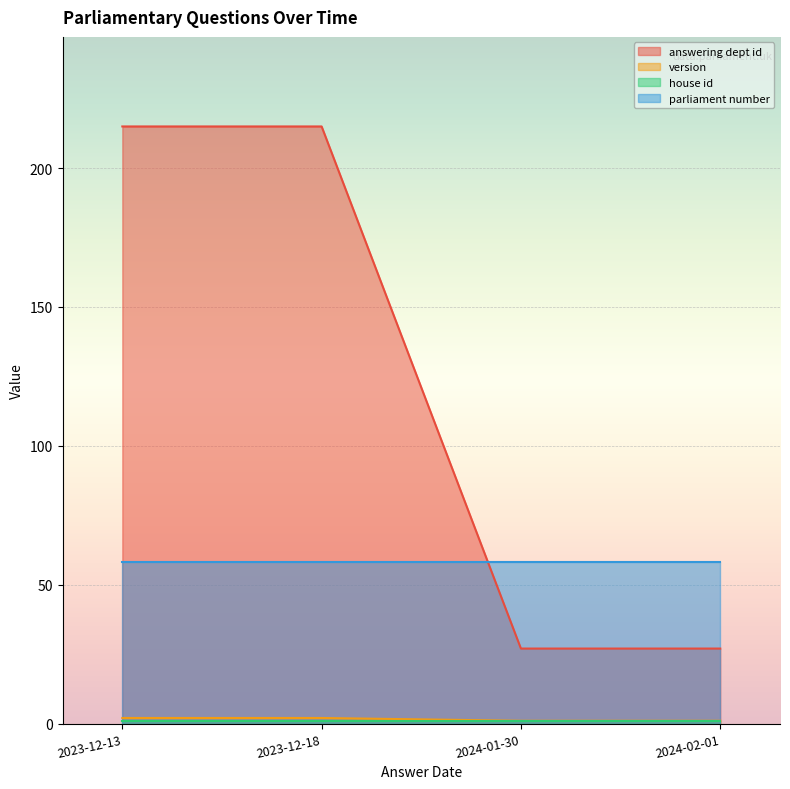

Is the value of answering dept id at 2024-01-30 greater than the value of version at 2024-01-30?

Yes